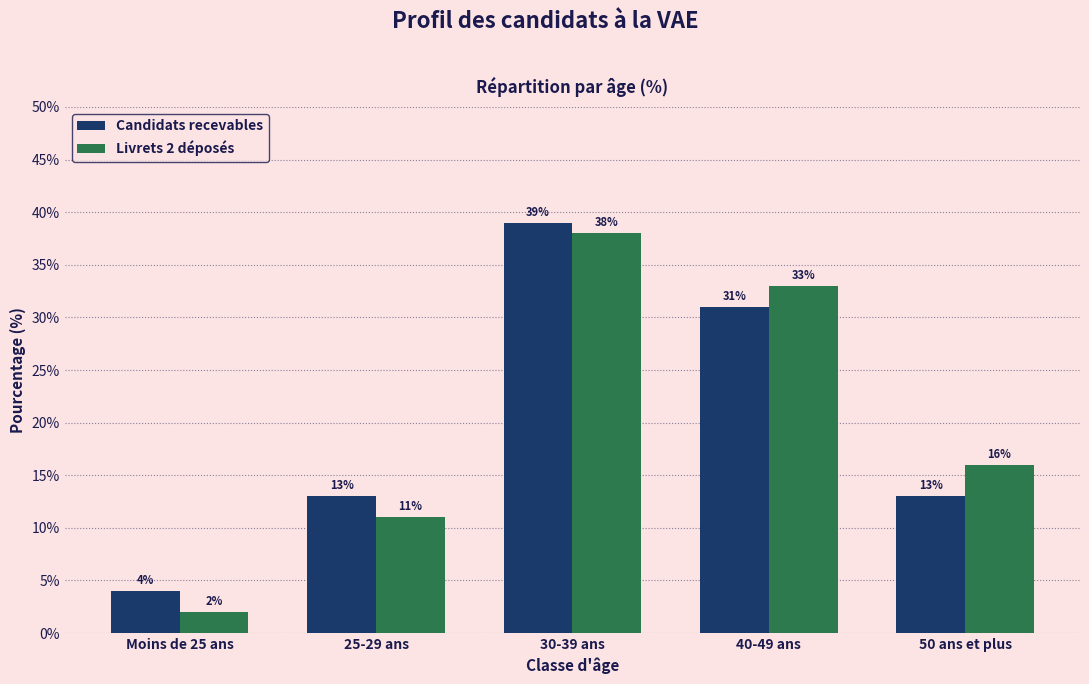

Reading left to right, list all the values displayed in this chart.

Candidats recevables: Moins de 25 ans=4	25-29 ans=13	30-39 ans=39	40-49 ans=31	50 ans et plus=13
Livrets 2 déposés: Moins de 25 ans=2	25-29 ans=11	30-39 ans=38	40-49 ans=33	50 ans et plus=16